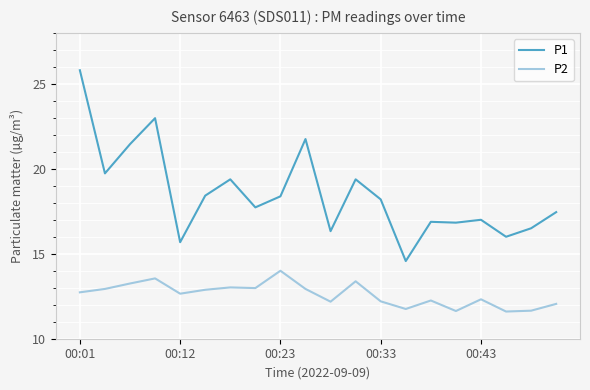

What is the maximum value for P1?

25.8